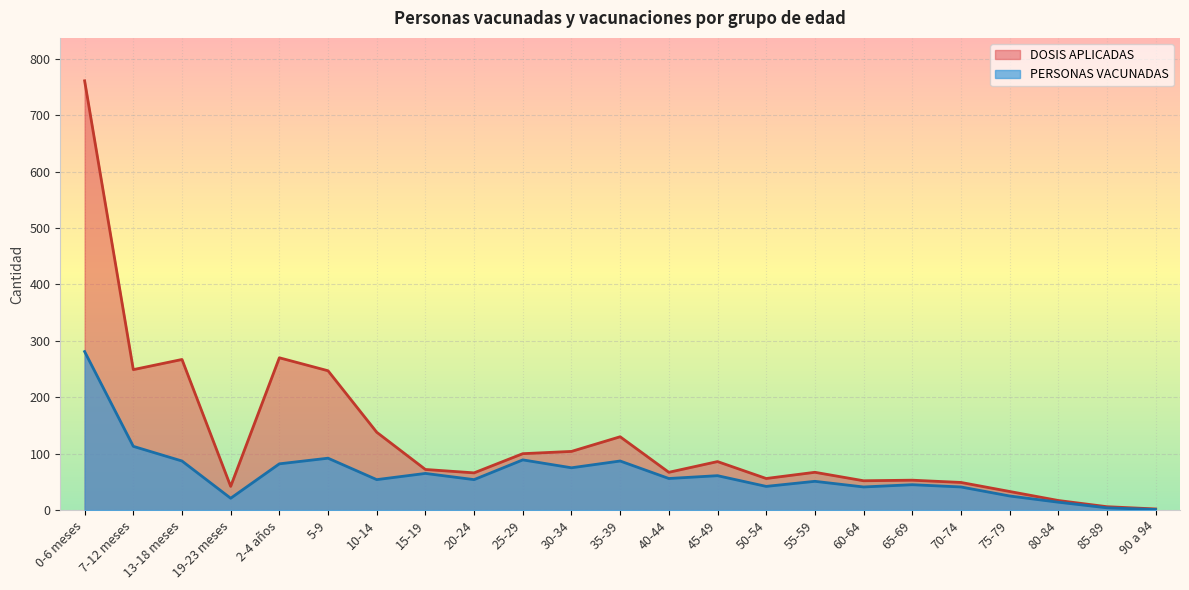

Is it true that PERSONAS VACUNADAS equals 56 at 40-44?

True